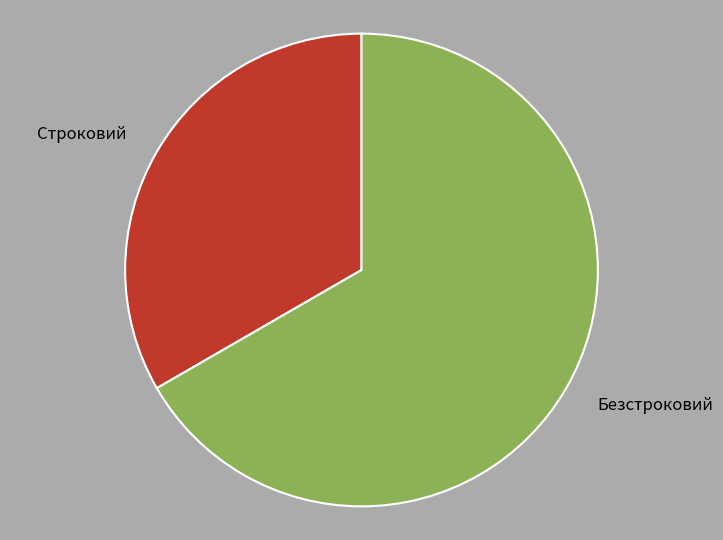

The Строковий slice represents 33% of the pie. True or false?

True